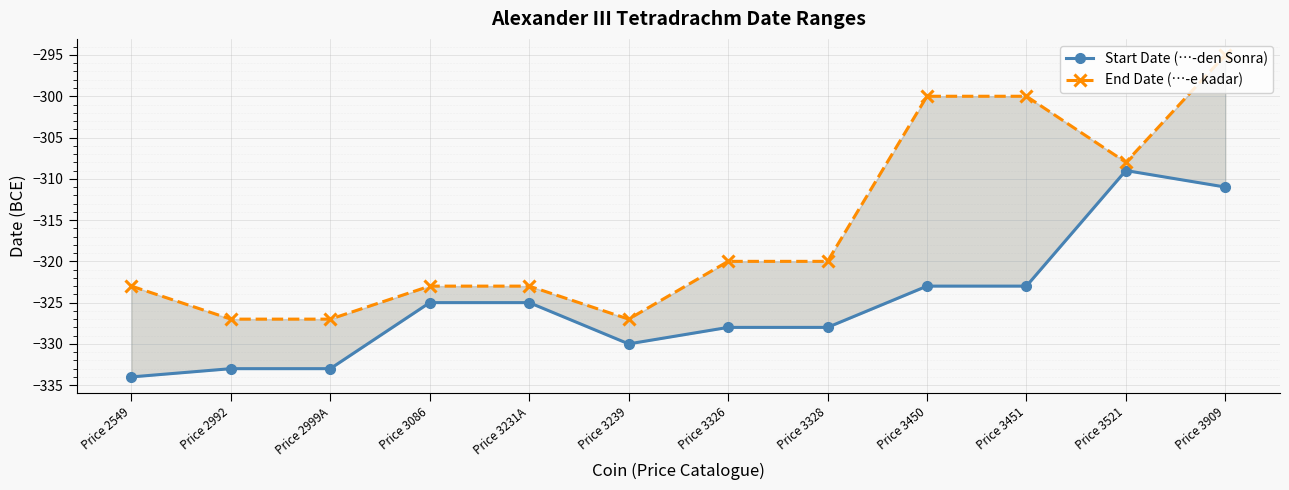

Reading left to right, list all the values displayed in this chart.

Start Date (…-den Sonra): -334	-333	-333	-325	-325	-330	-328	-328	-323	-323	-309	-311
End Date (…-e kadar): -323	-327	-327	-323	-323	-327	-320	-320	-300	-300	-308	-295